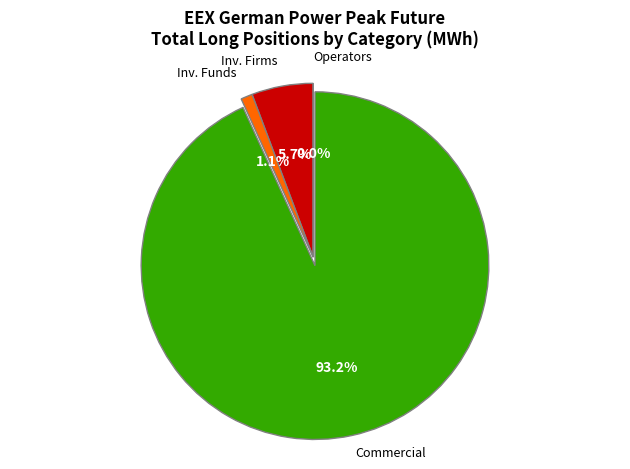

Does Commercial Undertakings account for over 50% of the chart?

Yes